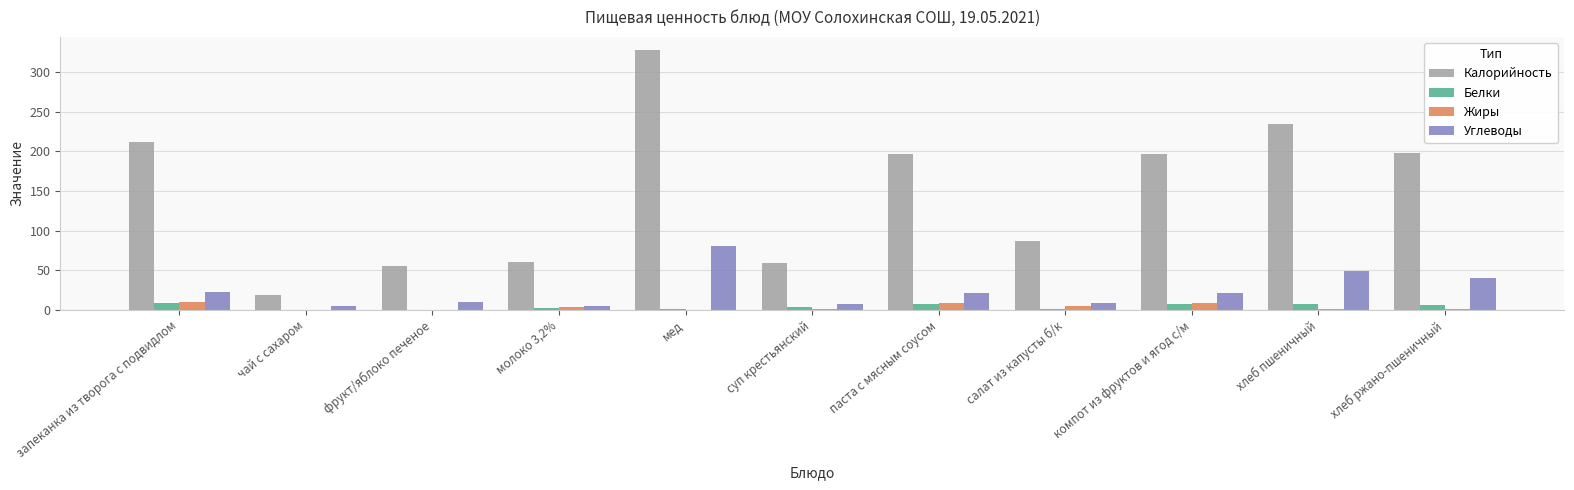

True or false: Калорийность has a value of 266.0 at хлеб ржано-пшеничный.

False